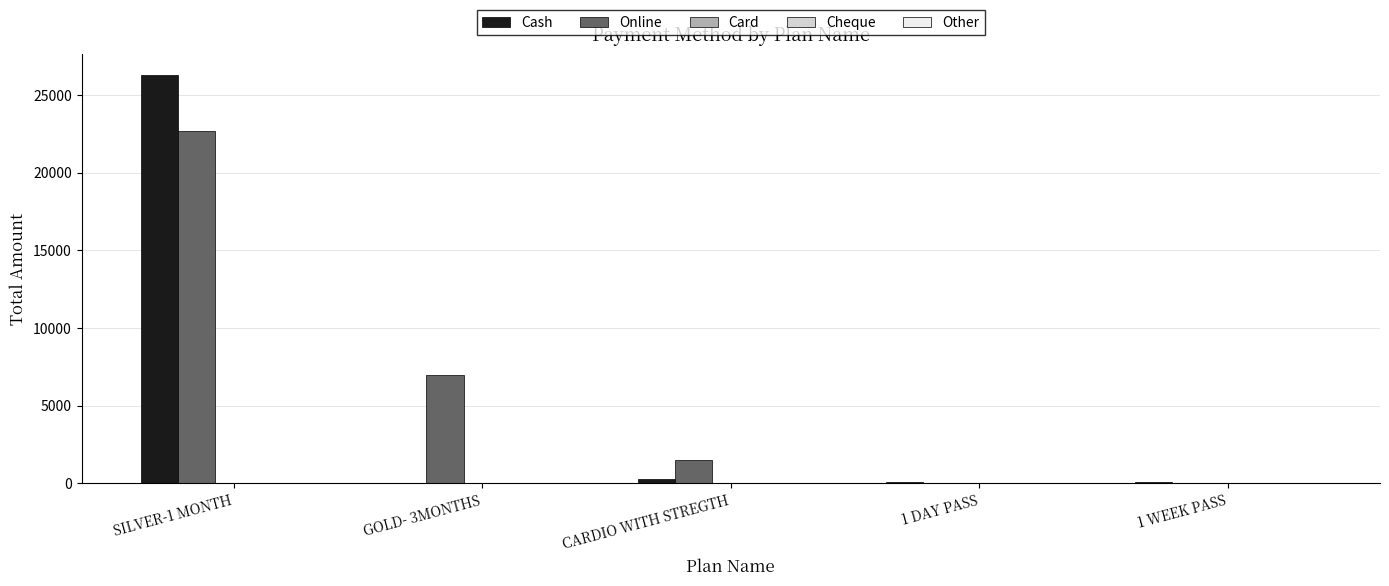

The value of Cash at GOLD- 3MONTHS is 0. True or false?

True